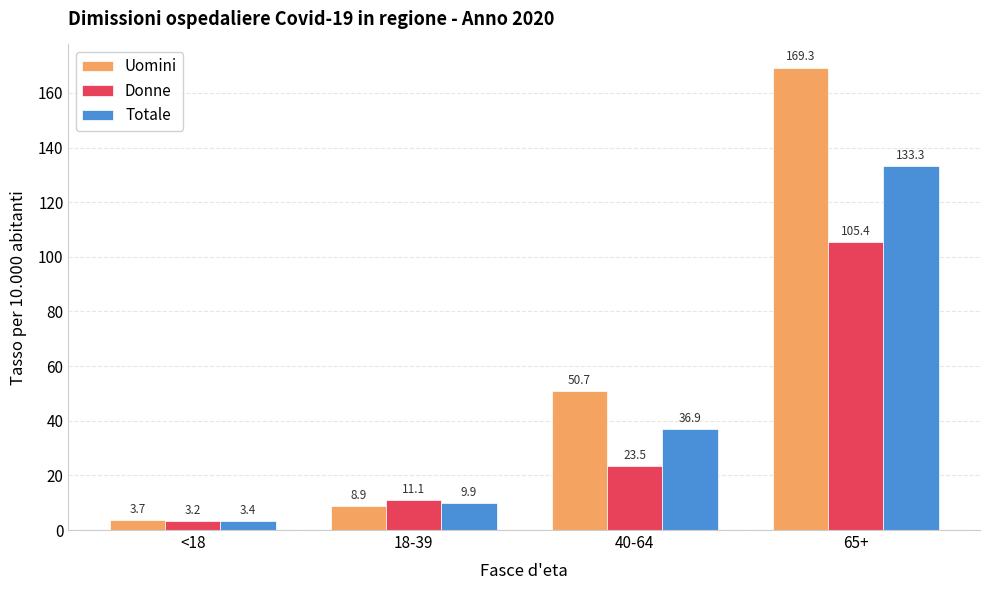

Is it true that Uomini equals 169.3 at 65+?

True